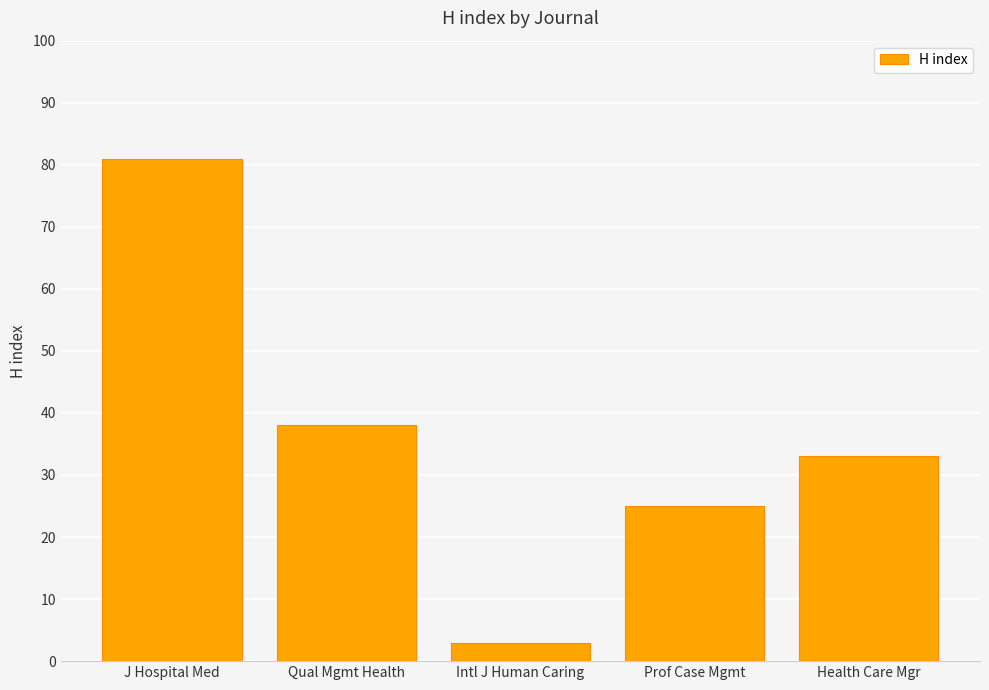

Is it true that the value at Qual Mgmt Health is 38?

True